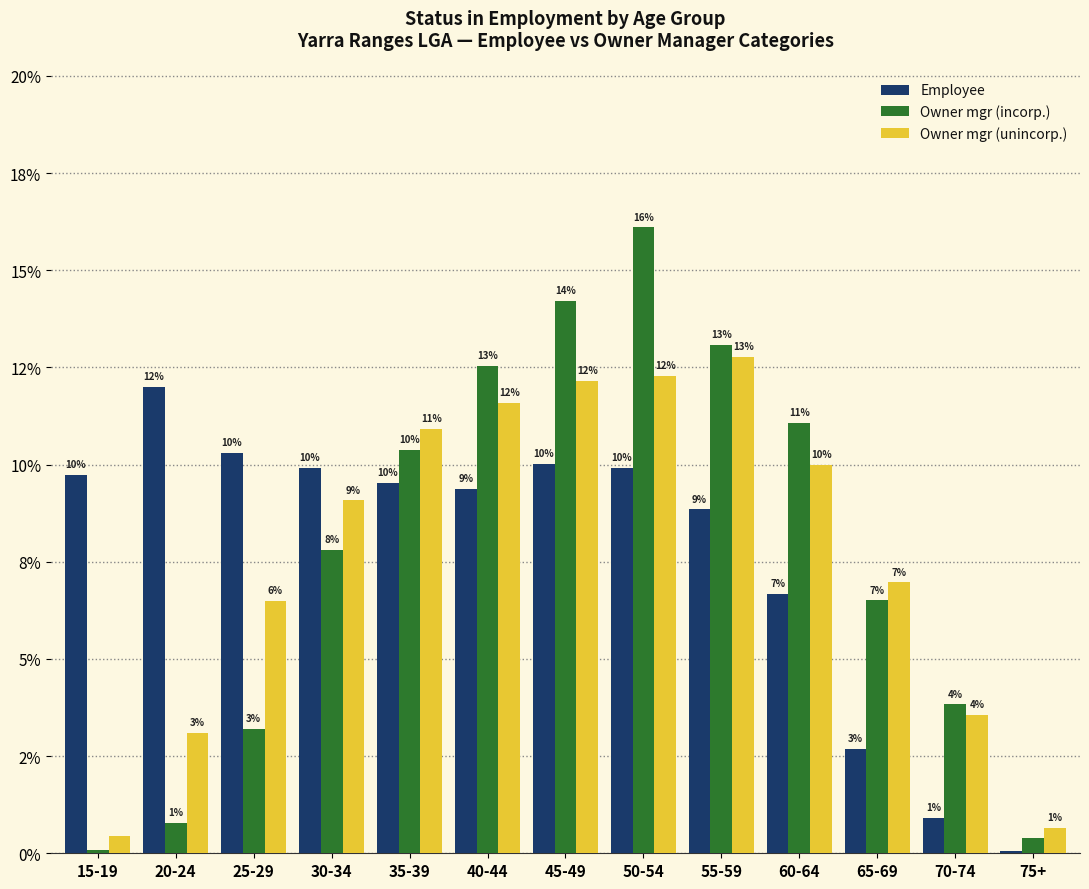

What are all the series names shown in the legend?

Employee, Owner mgr (incorp.), Owner mgr (unincorp.)